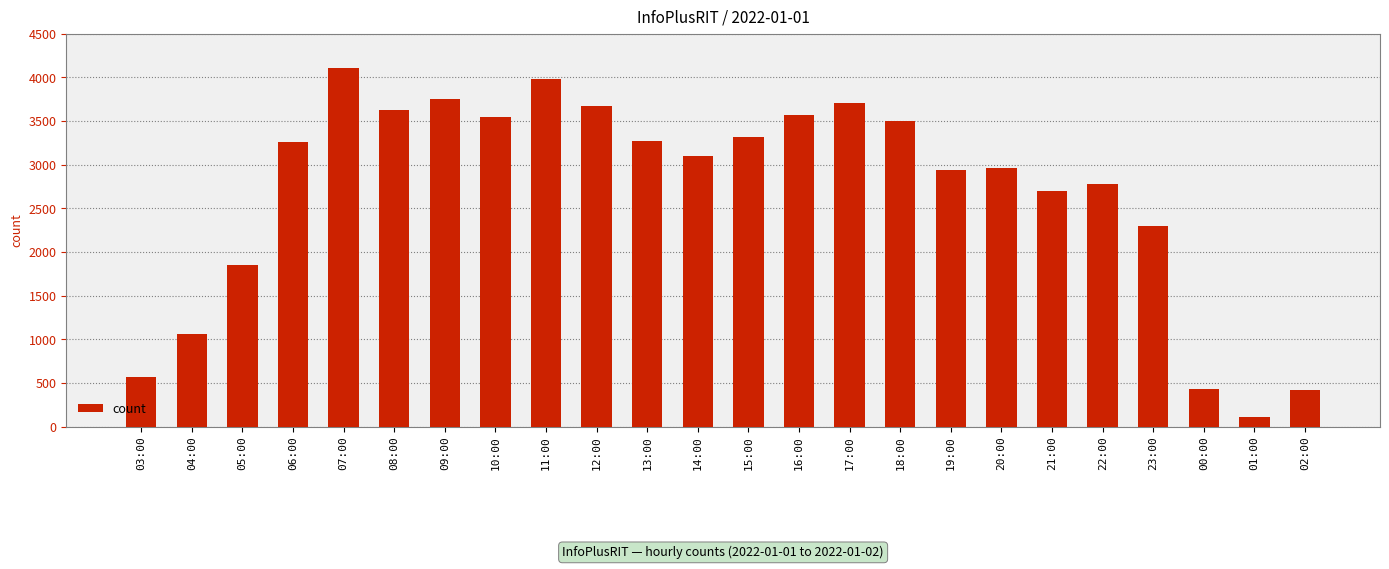

At which label is the value closest to 2110?

23:00